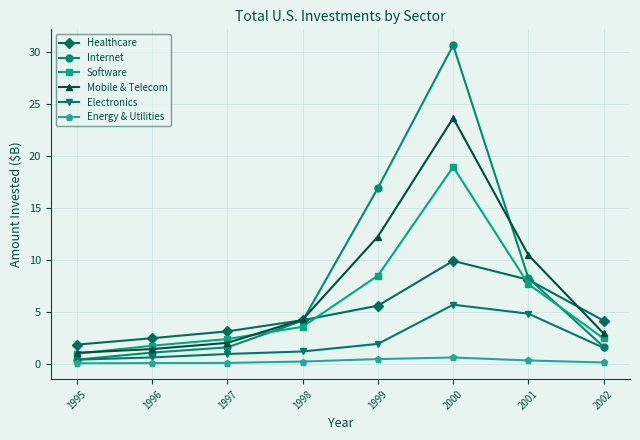

True or false: Electronics has more than 2 interior local peaks.

False